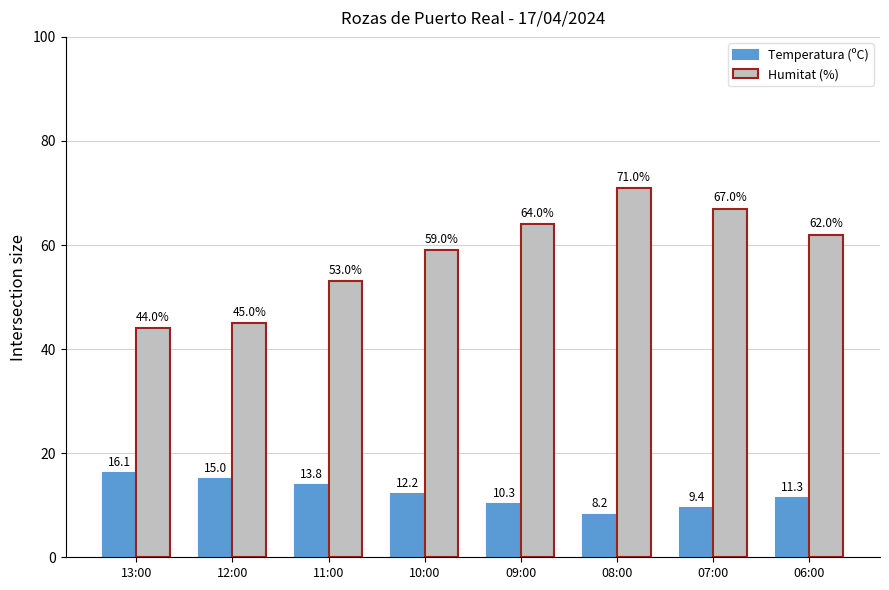

Does the chart contain stacked bars?

No